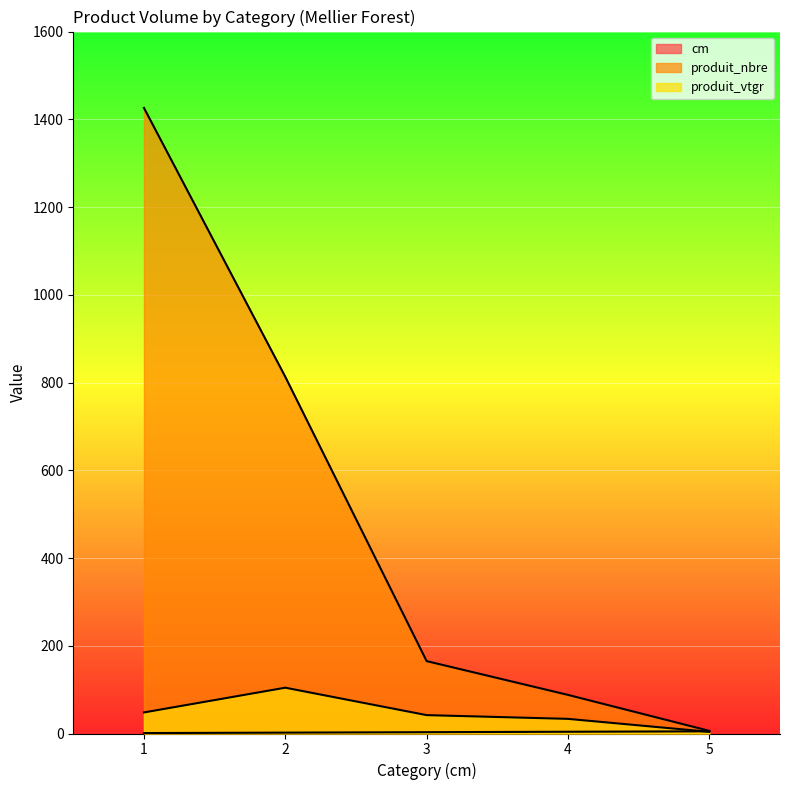

What is the value of the produit_nbre point at the 3rd from the left?

165.0